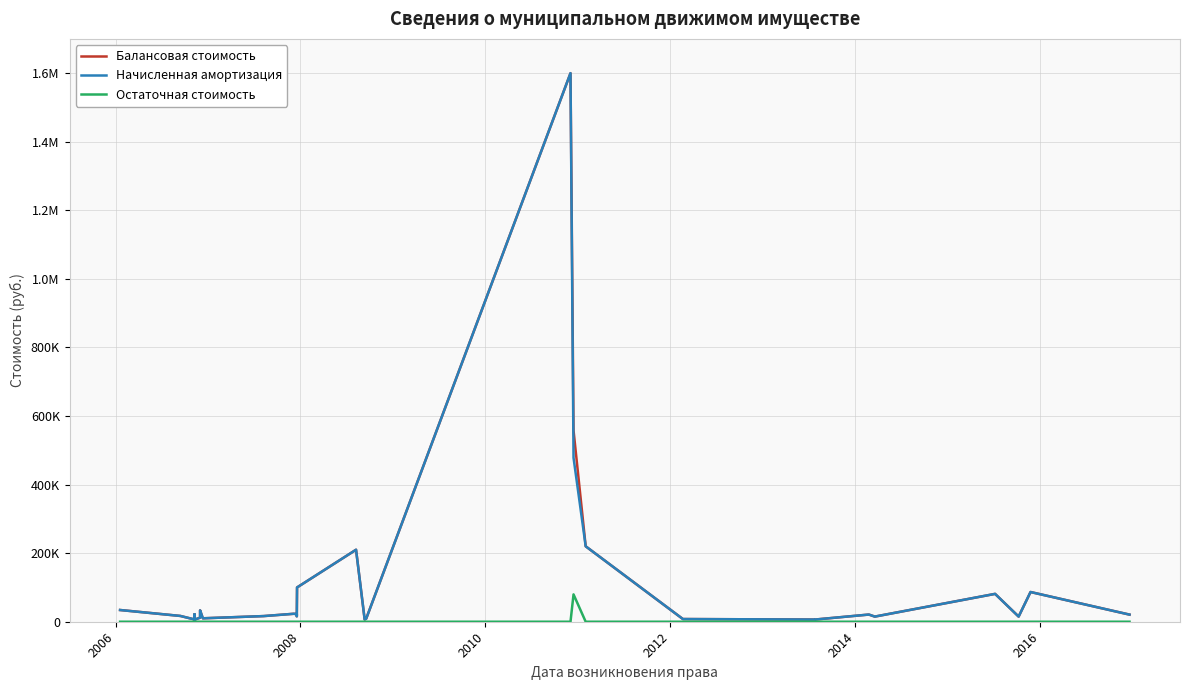

What is the label of the 34th point from the right?

2014